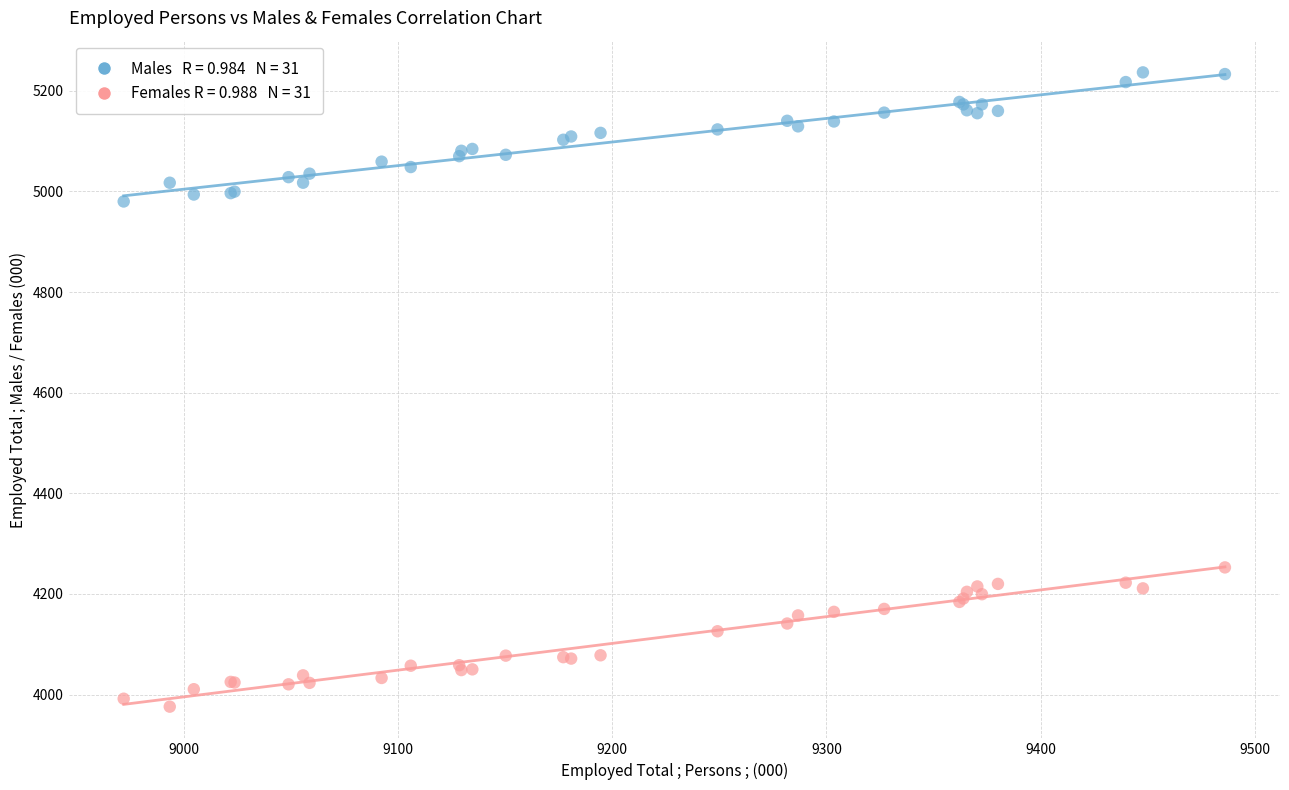

Across all series, what Y value is closest to 4606?

4252.8